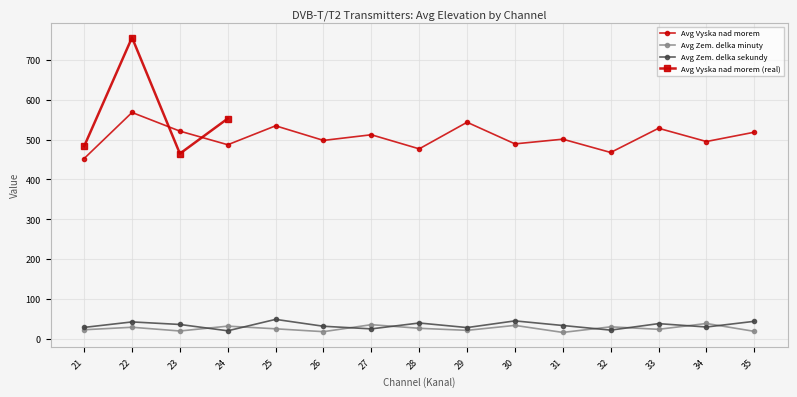

What is the difference between the Avg Zem. delka minuty values at 27 and 31?

19.5